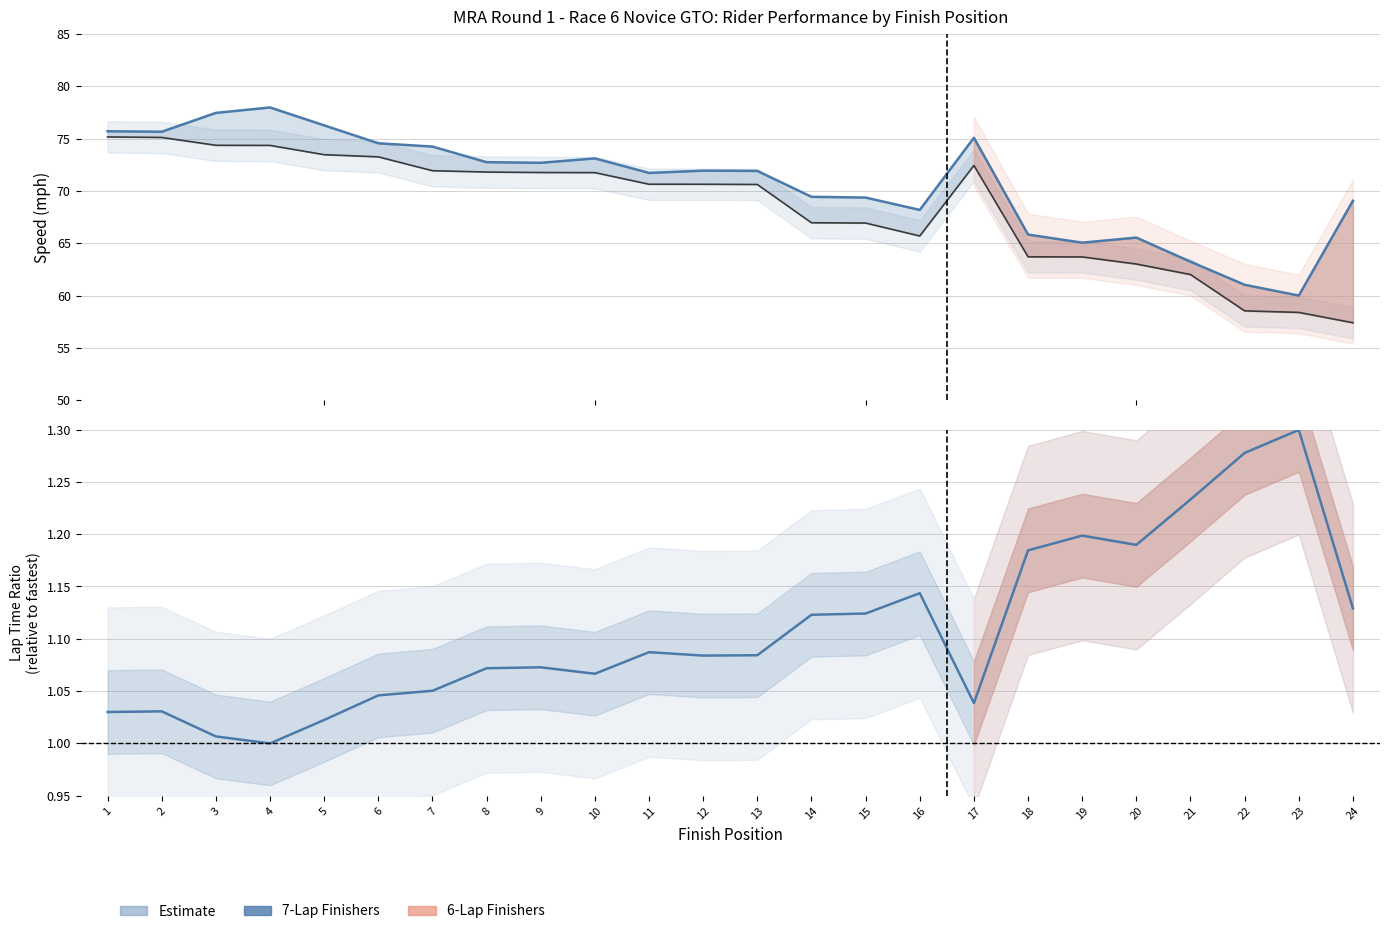

What is the approximate value of Average Speed at 21?

62.0